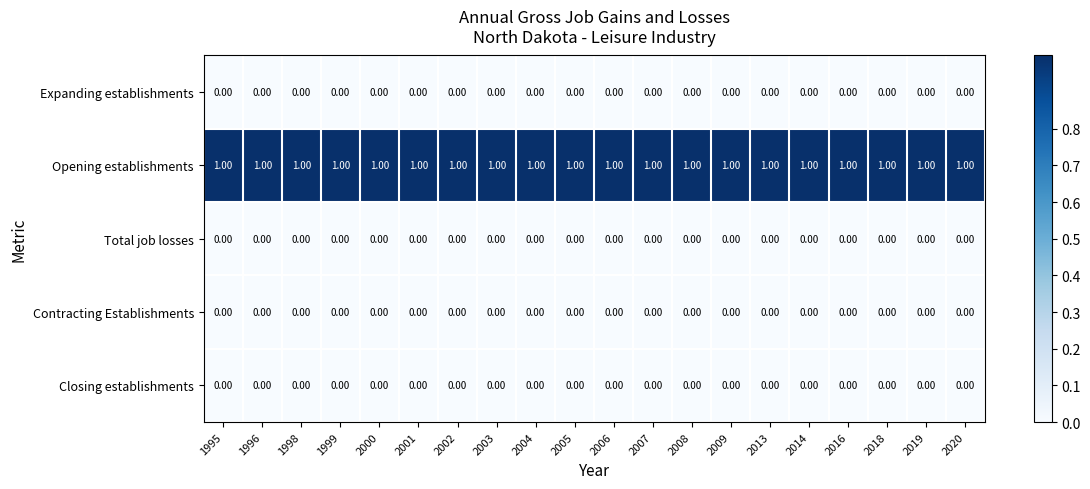

At how many categories does at least one series exceed 0?

20